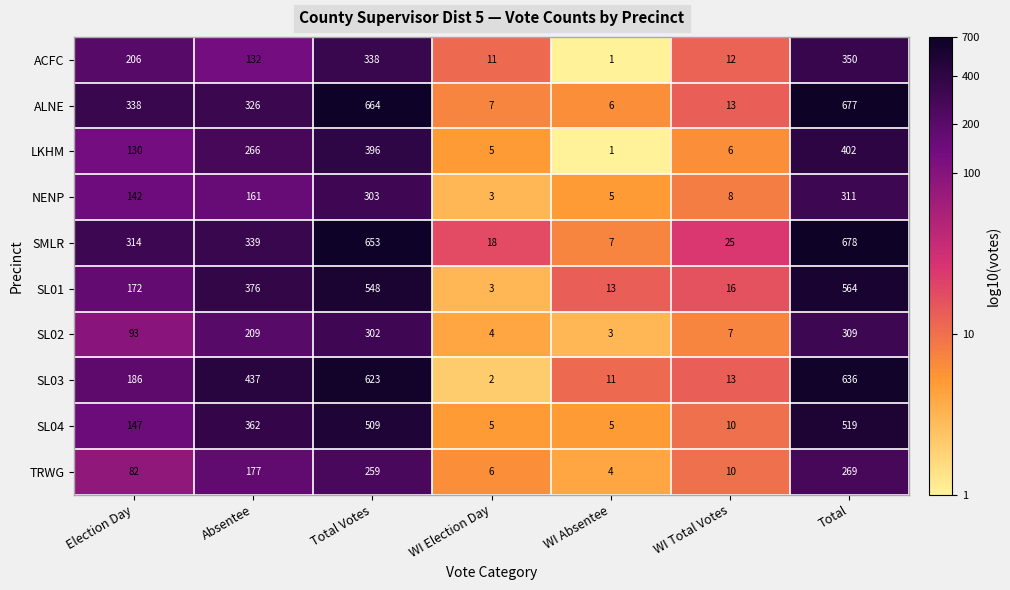

The value of LKHM at Total is 402. True or false?

True